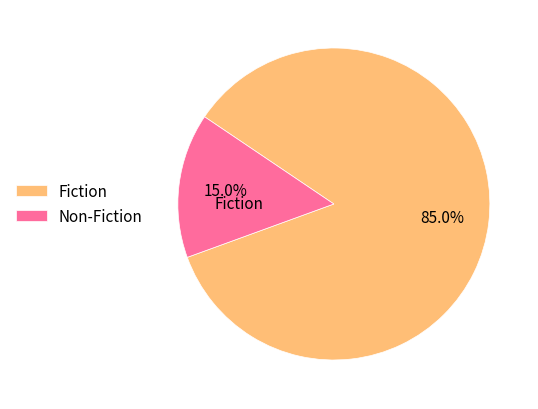

Does any single category account for the majority?

Yes